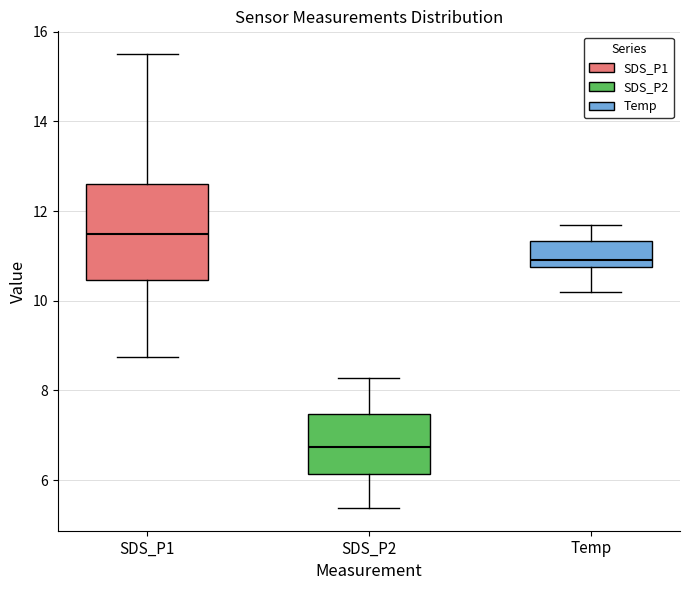

Where does the lower whisker of the box for SDS_P1 end on the y-axis? The values are not printed on the chart, so give them approximately, as read against the axis.

8.8